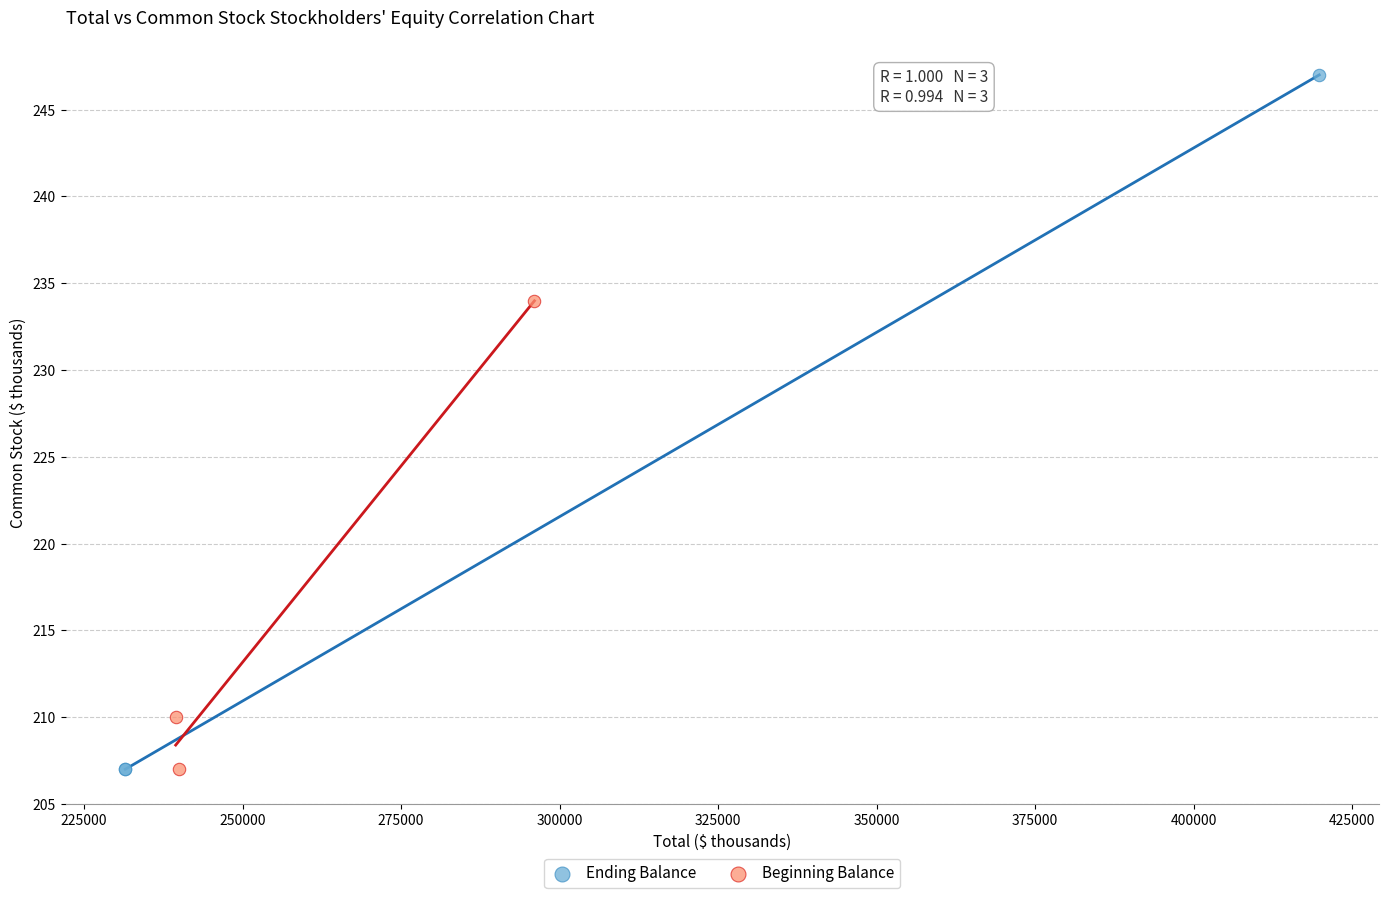

Which series contains the highest Y value?

Ending Balance